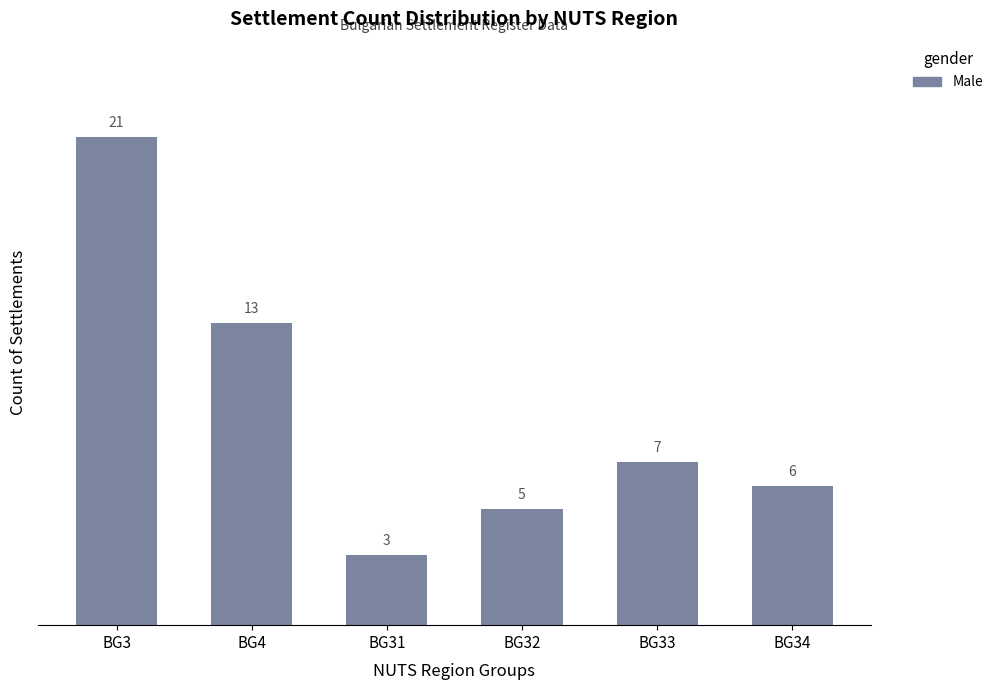

Is it true that the value at BG33 is 2?

False